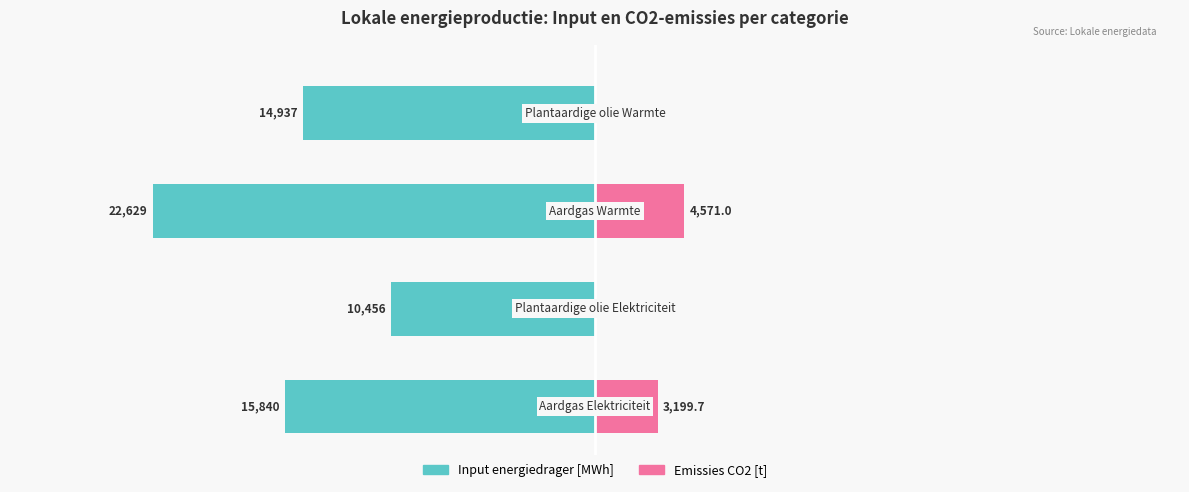

How many bars are there in each group?

2